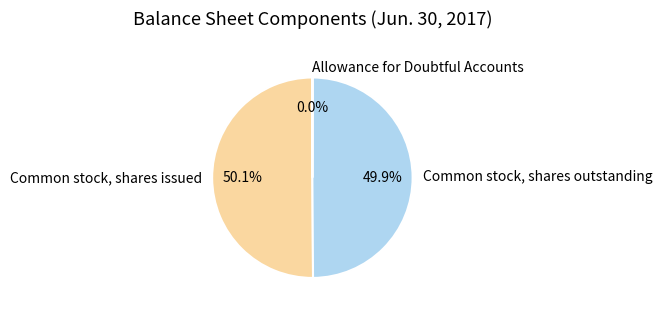

How much of the chart is everything except Common stock, shares outstanding?

50.1%